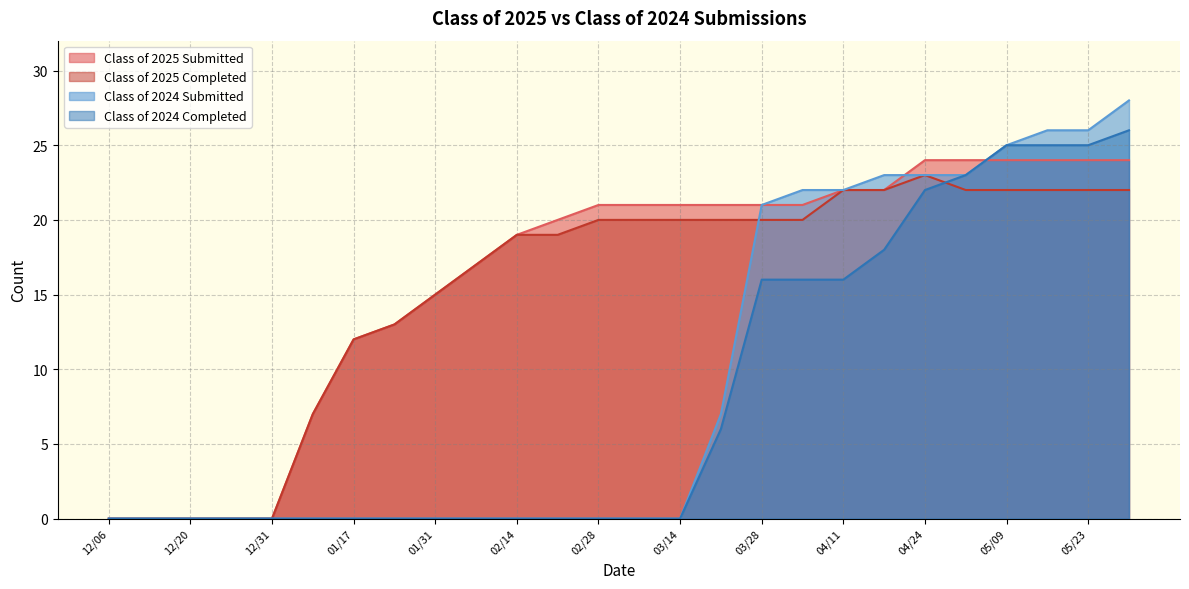

Does the chart display data point markers on the line(s)?

No